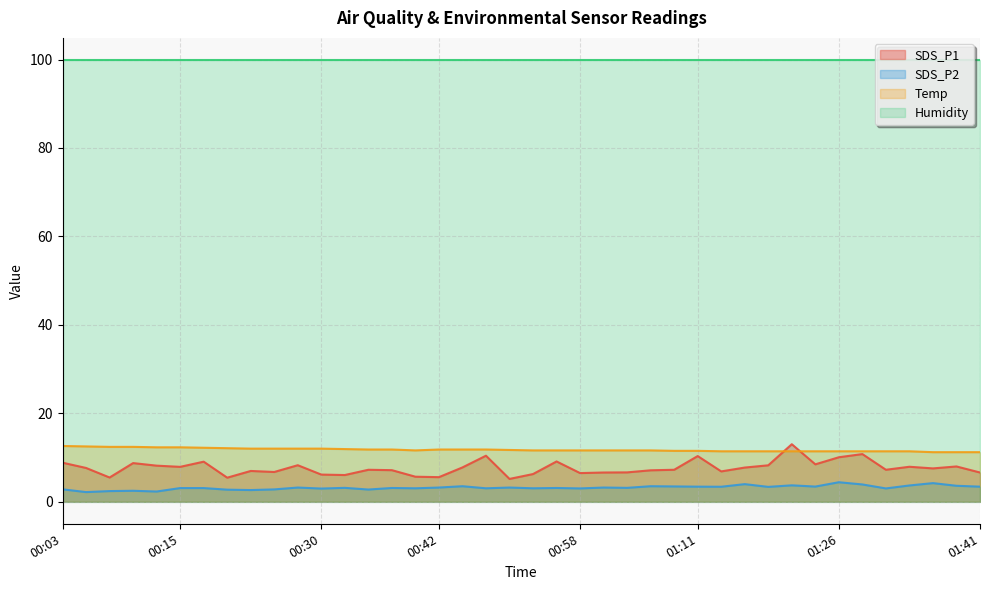

What position from the right is 01:41?

1